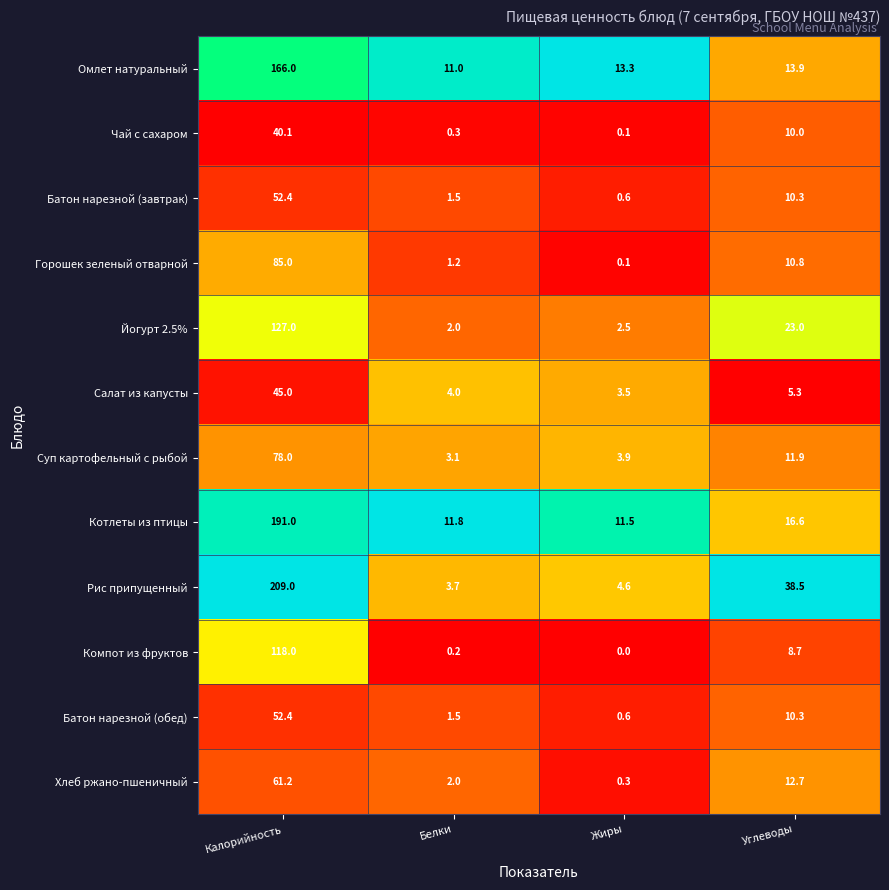

Which series changed the most between Белки and Жиры?

Омлет натуральный